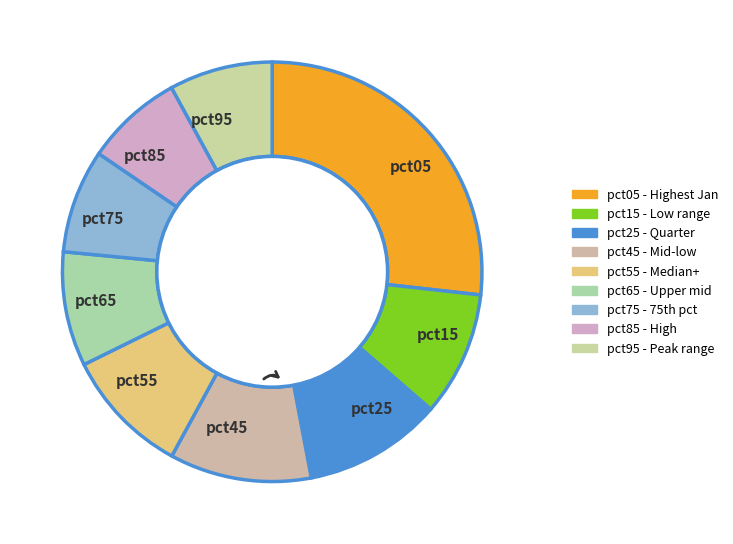

True or false: pct65 accounts for 9% of the total.

True